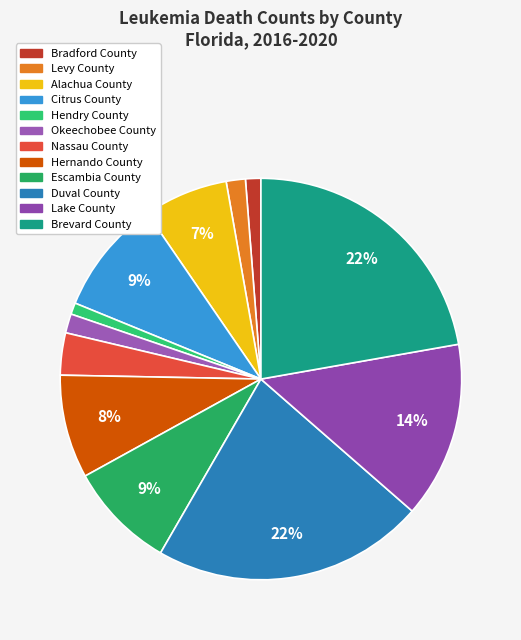

How many segments does this pie chart have?

12